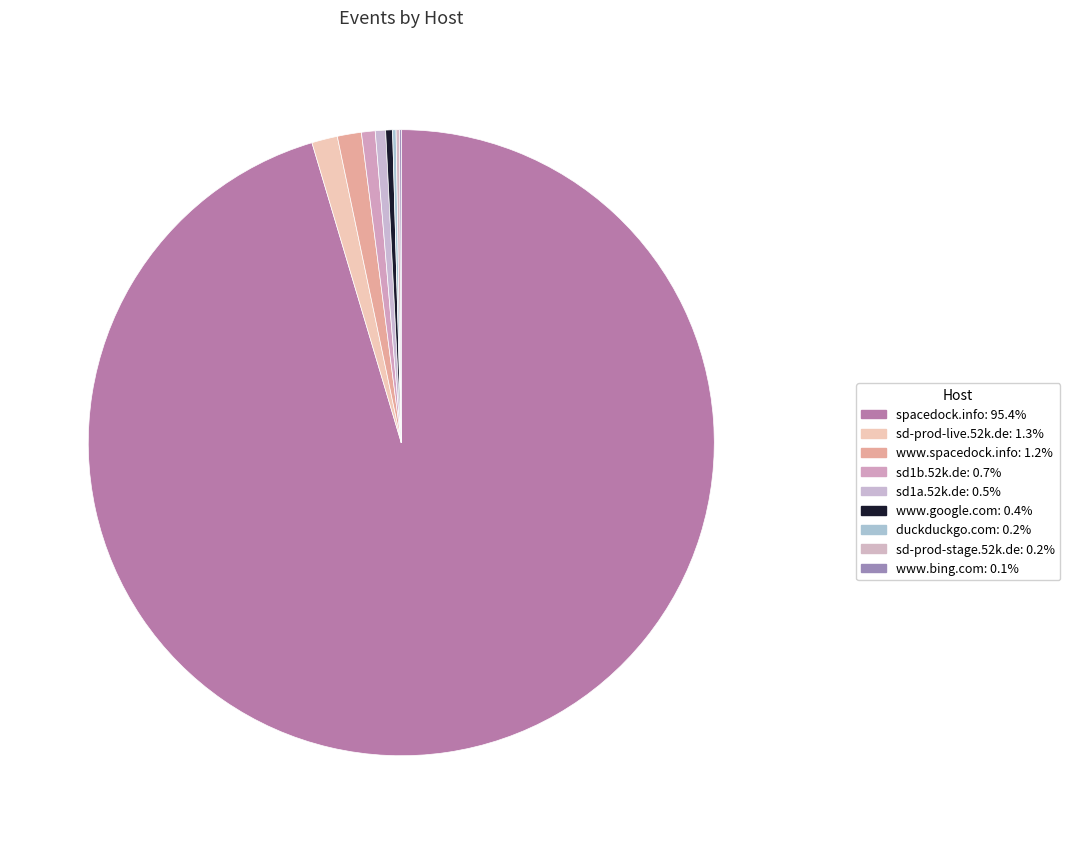

What is the smallest slice in the pie chart?

www.bing.com